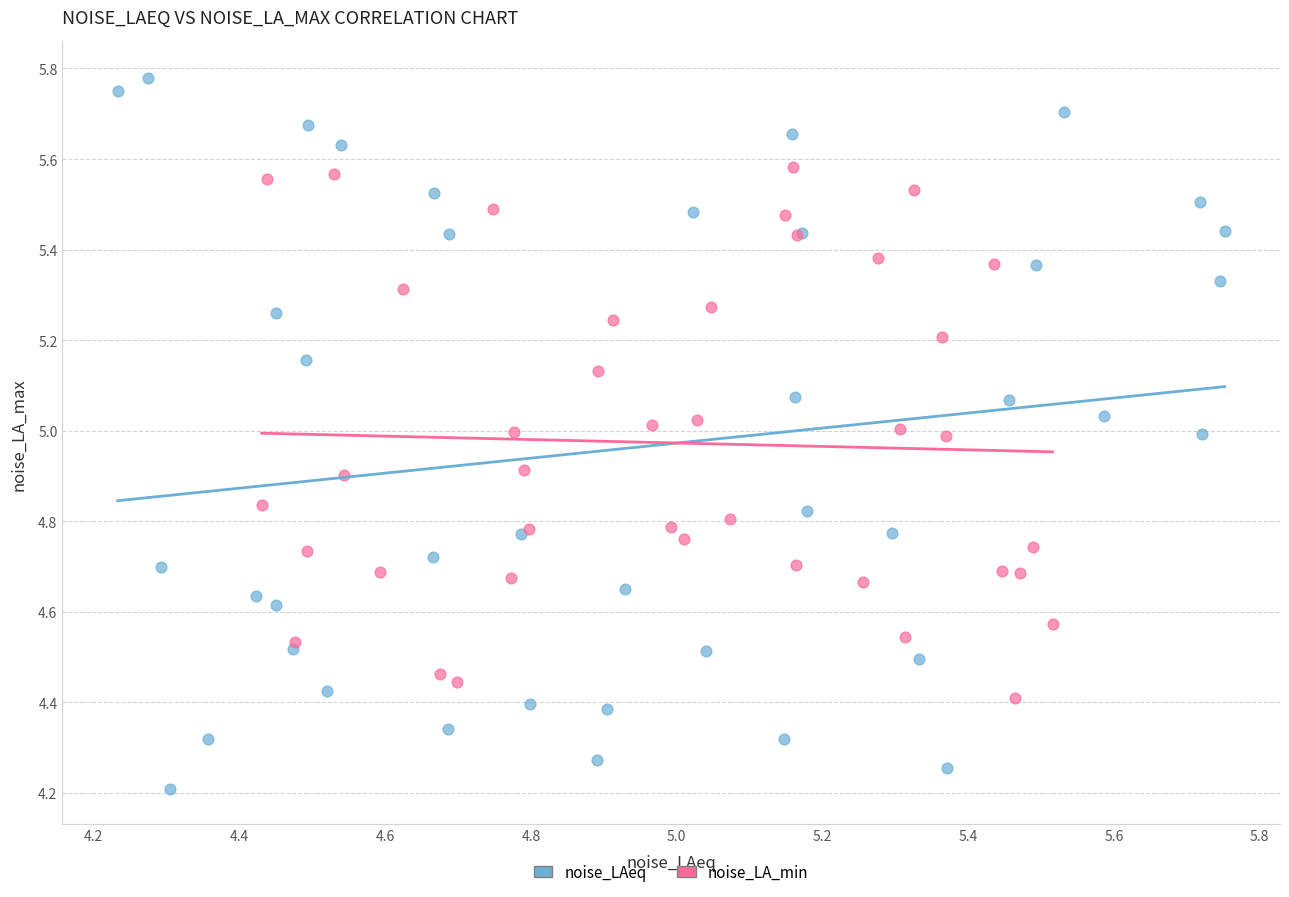

Which series contains the highest Y value?

noise_LAeq